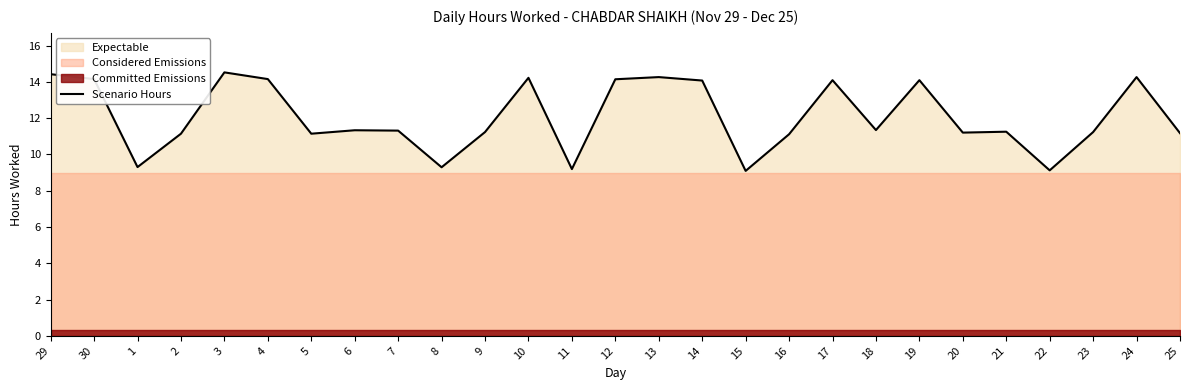

What is the difference between the second highest and minimum values?

5.3